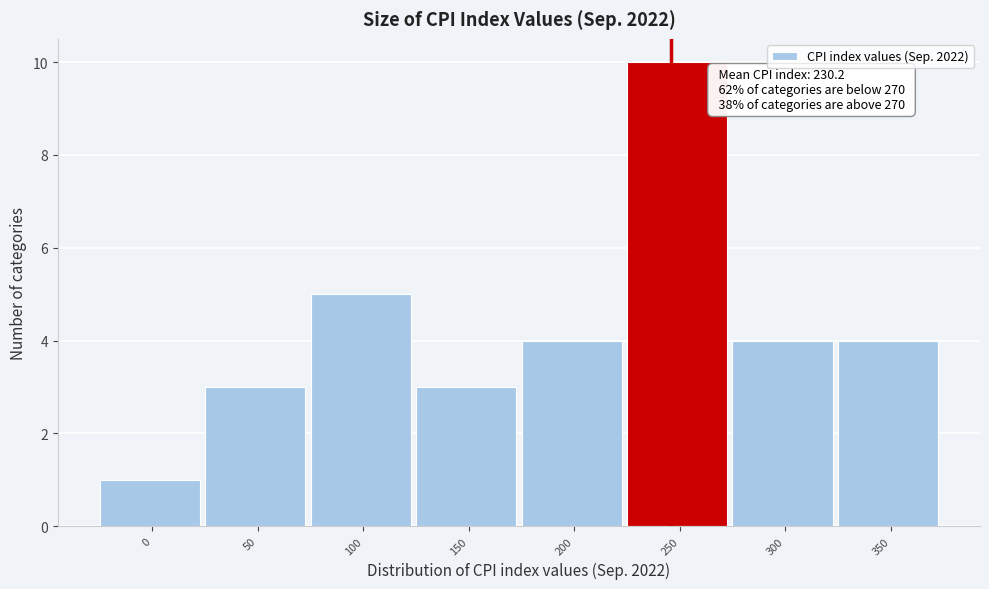

Reading left to right, extract all data points from this chart.

0=1	50=3	100=5	150=3	200=4	250=10	300=4	350=4